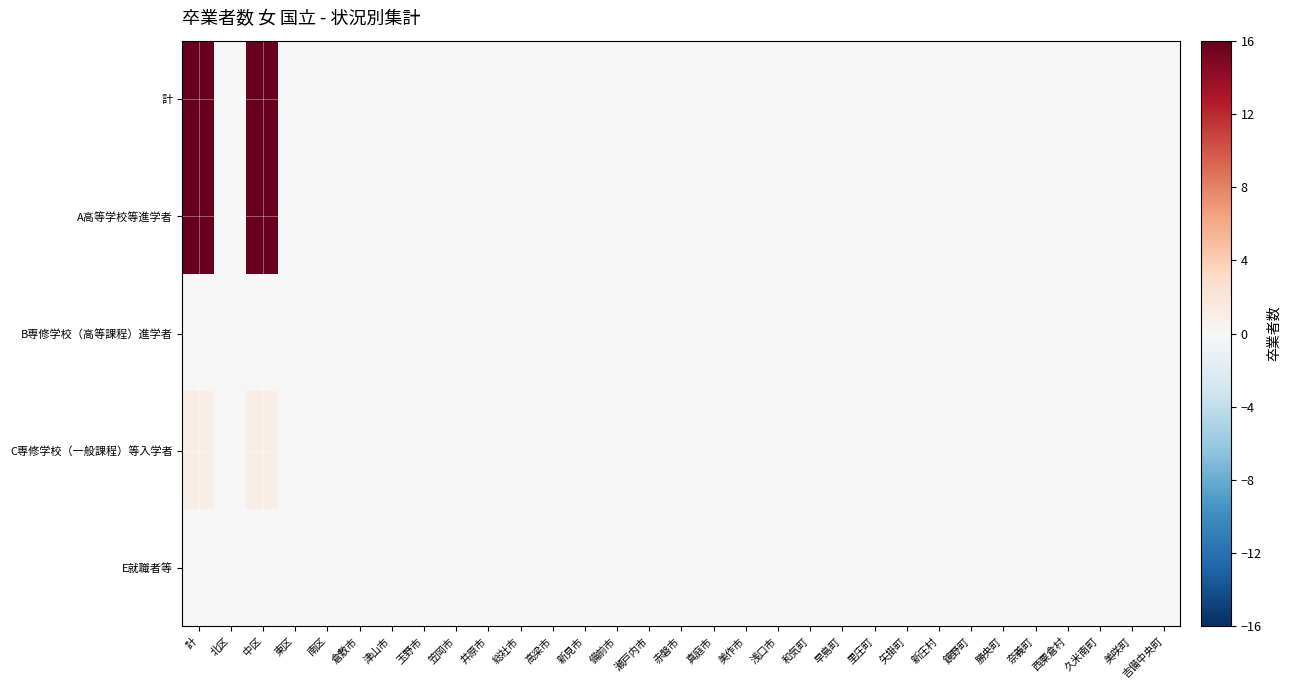

At which category is the sum across all series the highest?

計